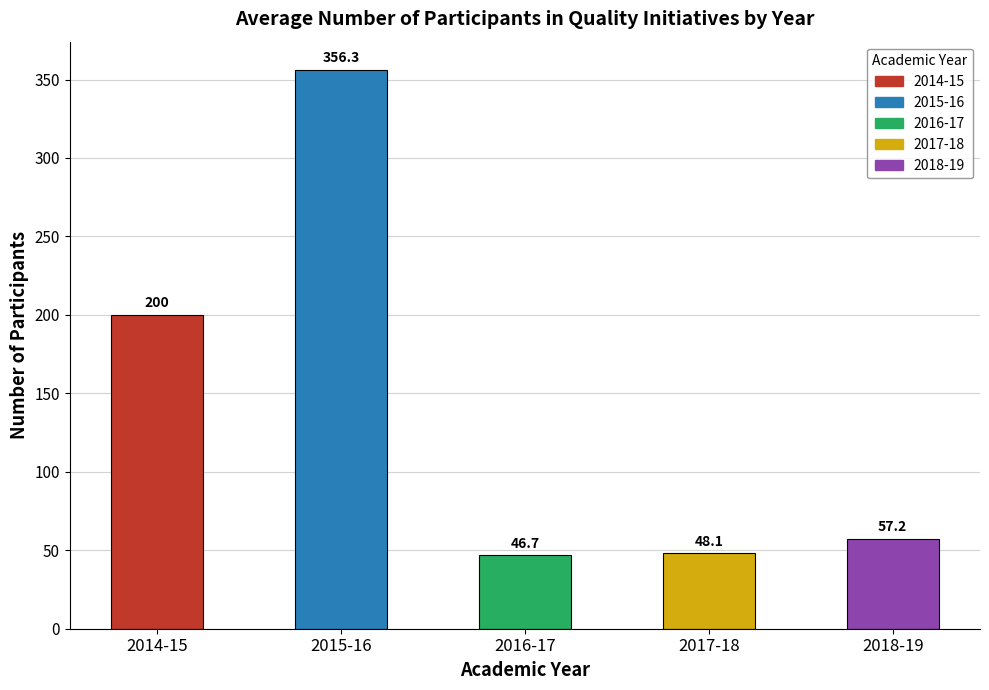

At which label does the data first exceed 57?

2014-15